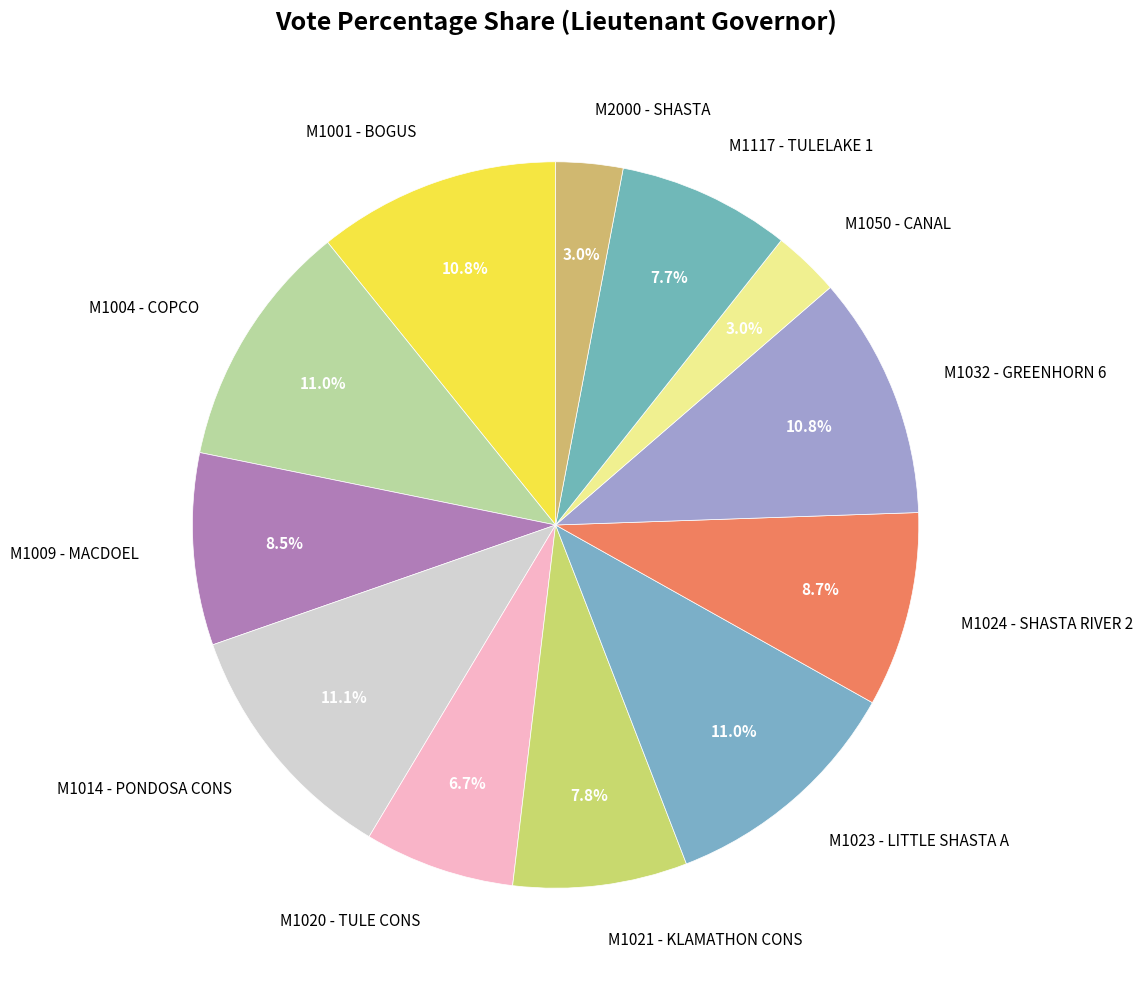

How much of the chart is everything except M1004 - COPCO?

89.0%